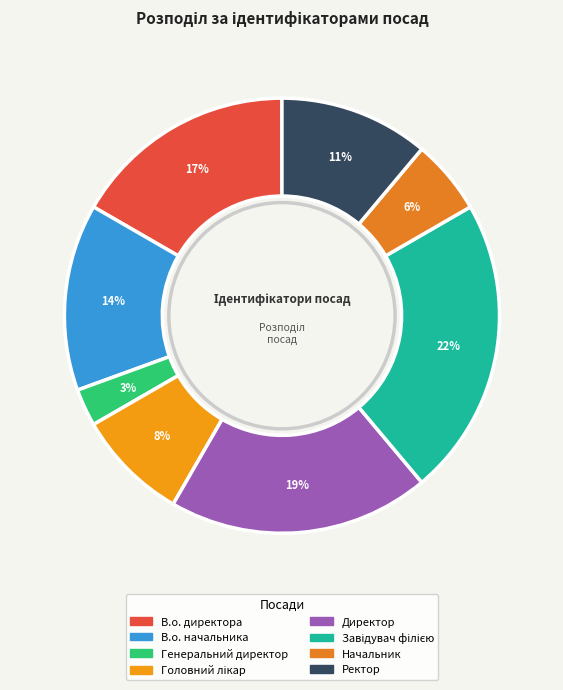

Is В.о. начальника the majority of the pie?

No